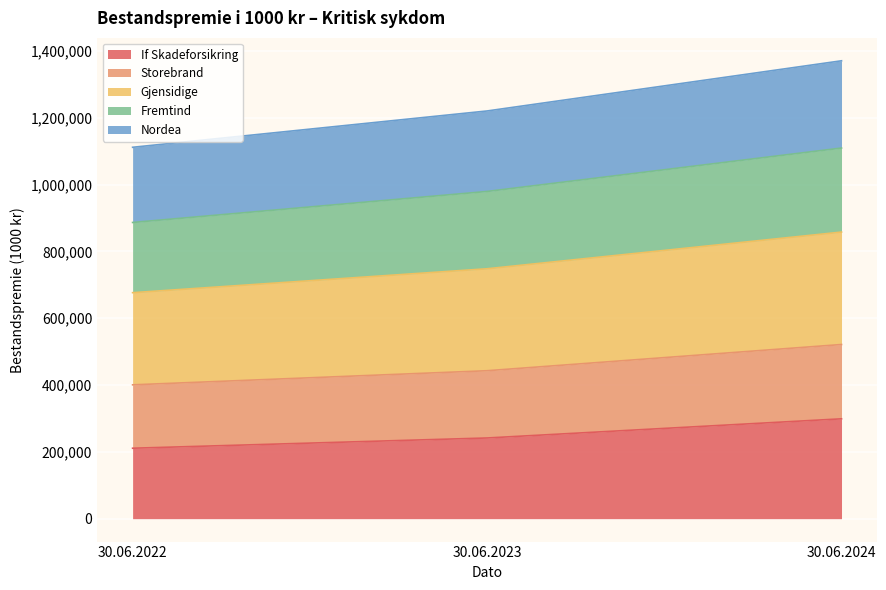

What is the total value across all series at 30.06.2024?

1370616